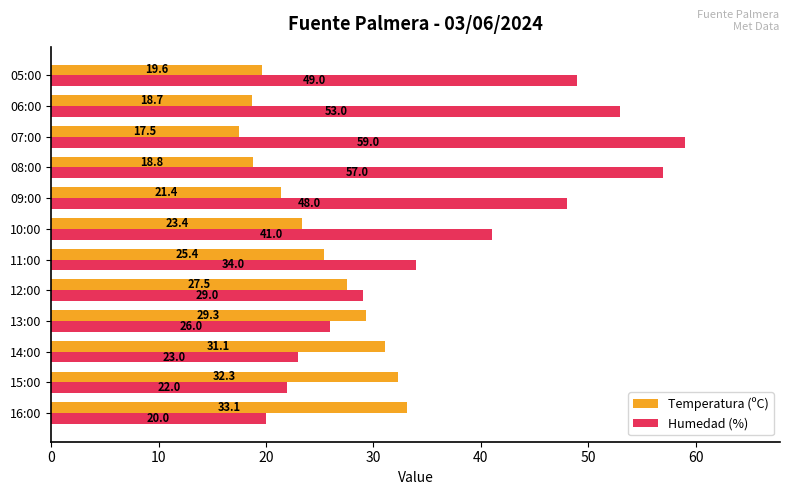

Which series has the widest spread of values?

Humedad (%)